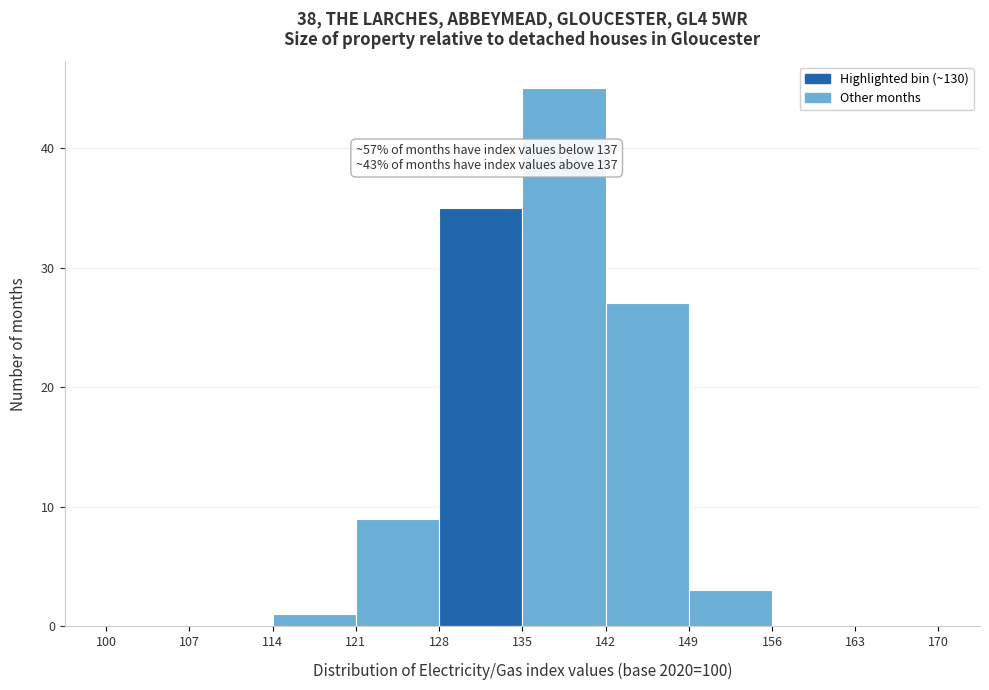

Which range on the x-axis has the tallest bar?

135 to 142